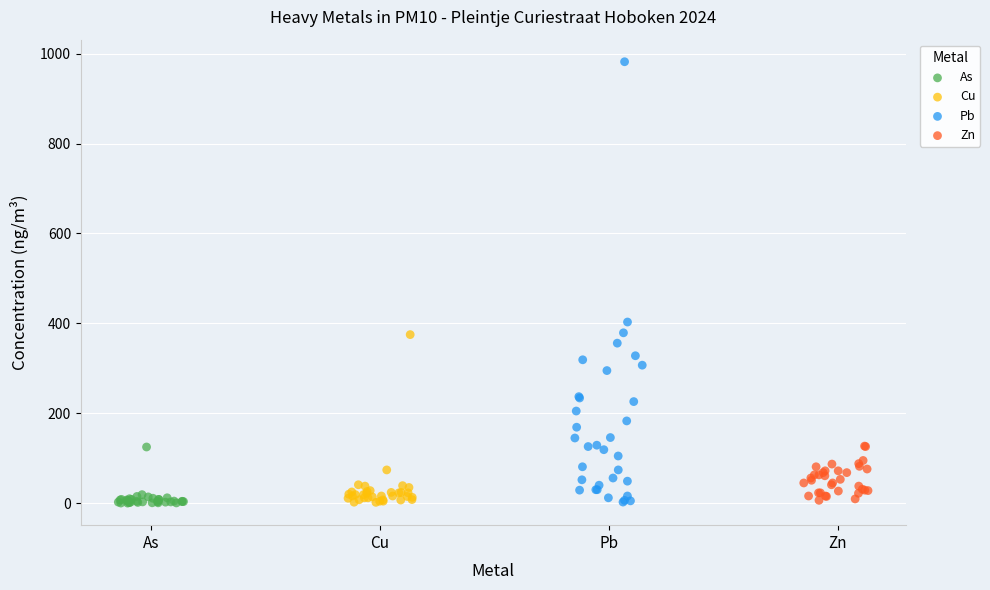

Which series contains the highest Y value?

Pb